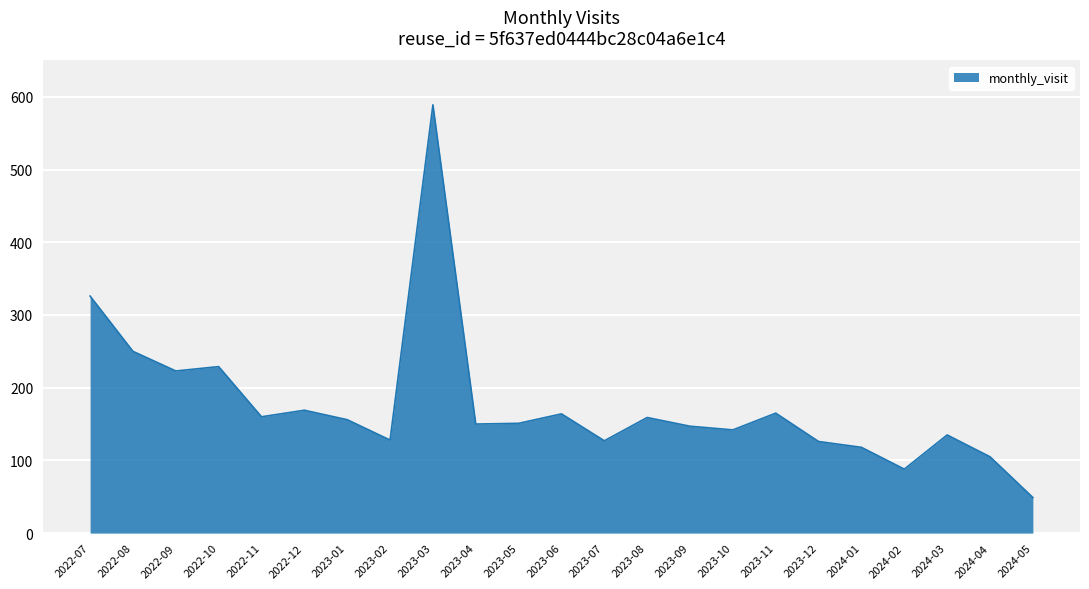

Is it true that the value at 2024-01 is 118?

True